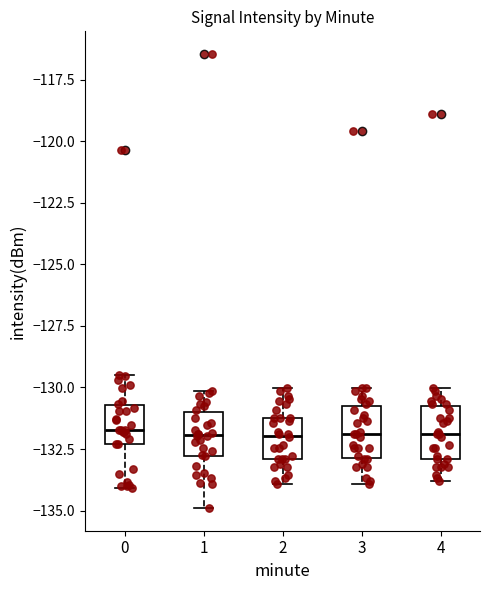

Reading left to right, transcribe this box plot: for each box, give where its median line is, the range the box spans, and where its two whiskers end, as read against the y-axis. The values are not printed on the chart, so give them approximately, as read against the axis.

0: median -131.5, box -132.5 to -130.5, whiskers -134.0 to -129.5
1: median -132.0, box -133.0 to -131.0, whiskers -135.0 to -130.0
2: median -132.0, box -133.0 to -131.0, whiskers -134.0 to -130.0
3: median -132.0, box -133.0 to -130.5, whiskers -134.0 to -130.0
4: median -132.0, box -133.0 to -130.5, whiskers -134.0 to -130.0